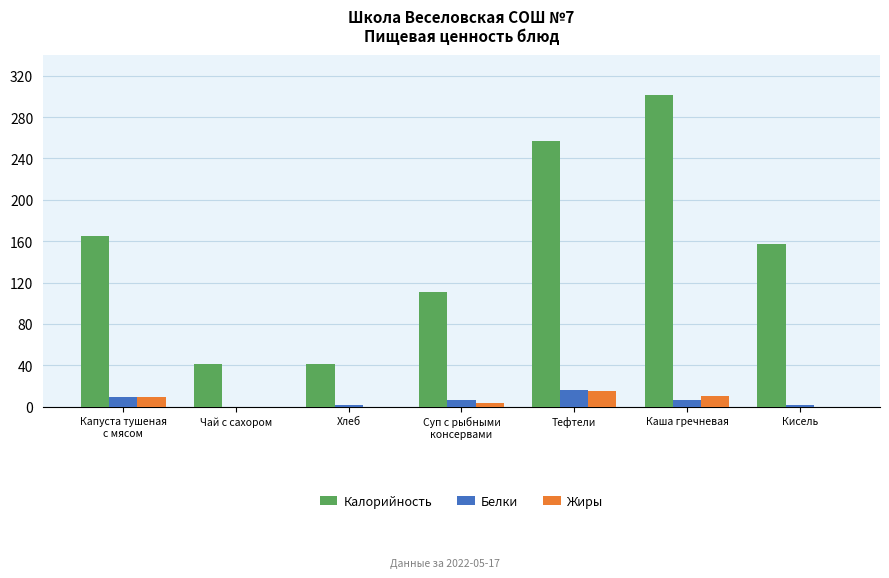

Which category has the highest value across all series?

Каша гречневая